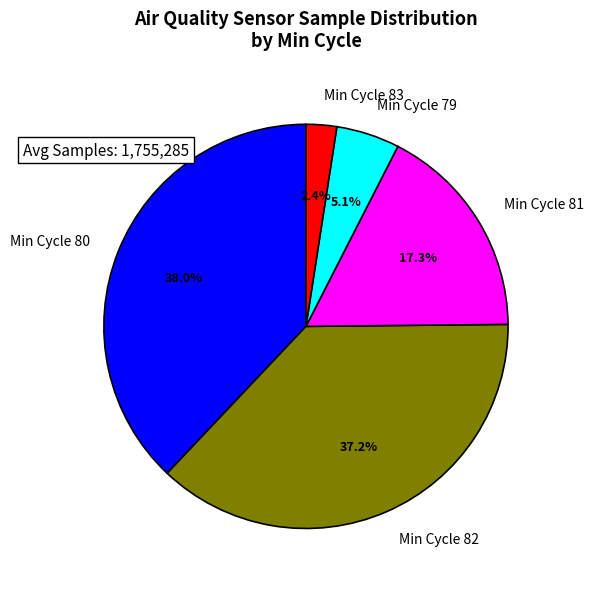

Is there any slice that represents more than half of the pie?

No